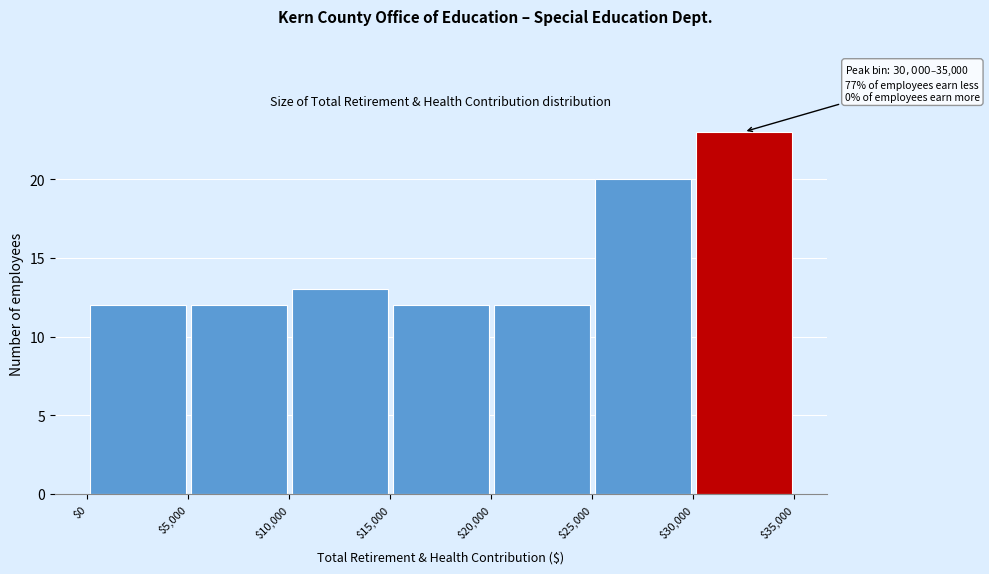

Over which range of the x-axis is the bar tallest?

$30,000 to $35,000